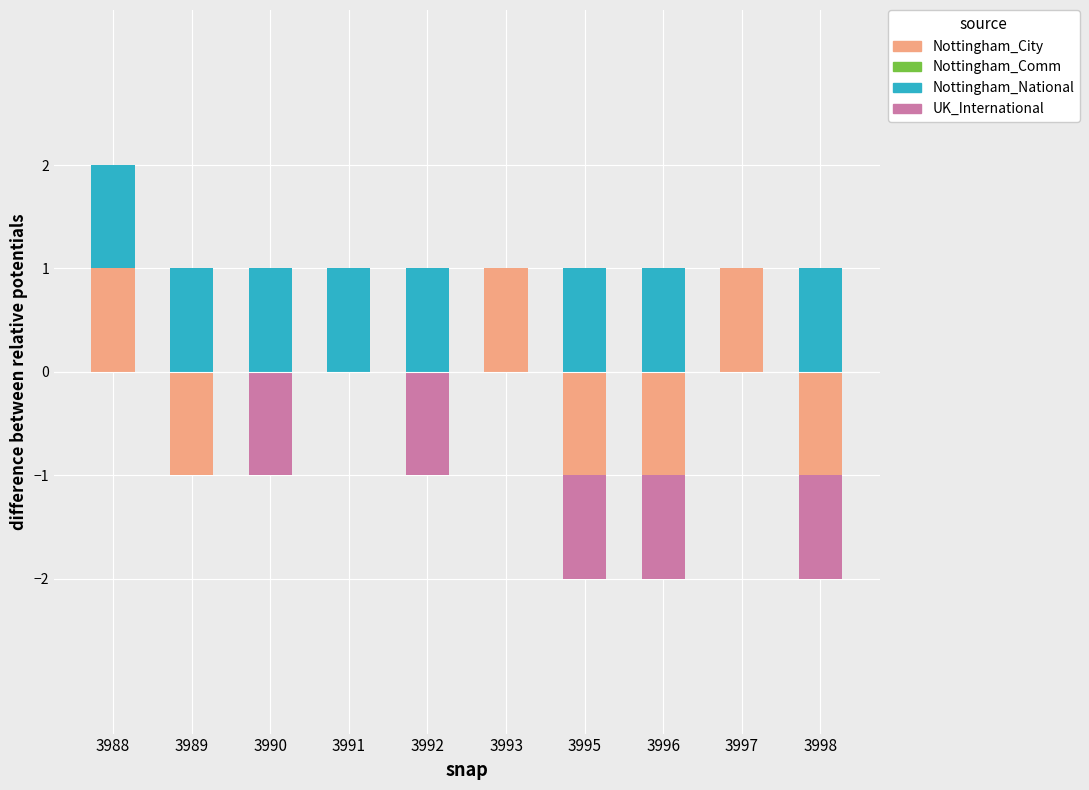

Which series has the largest total across all categories?

Nottingham_National